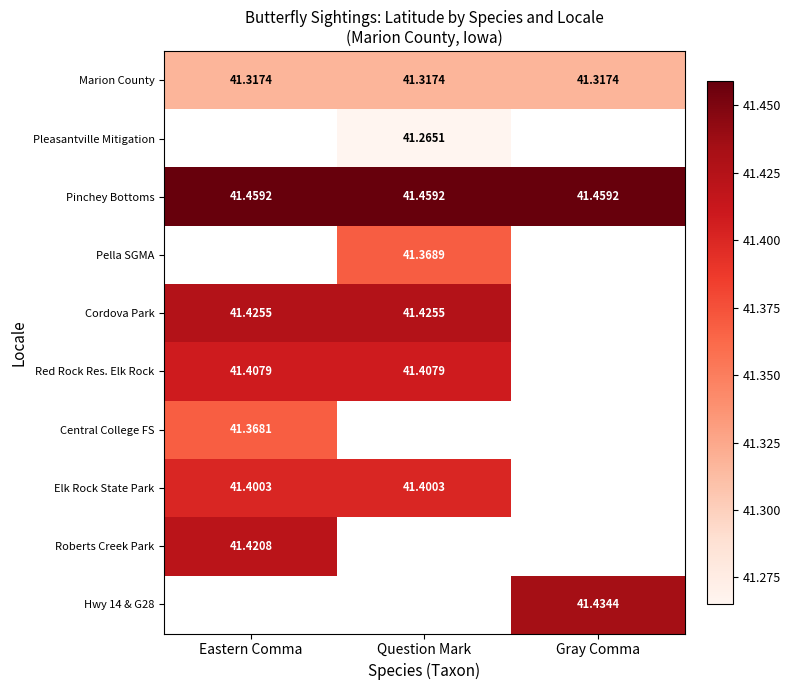

What is the difference between the highest and lowest values at Gray Comma?

0.1